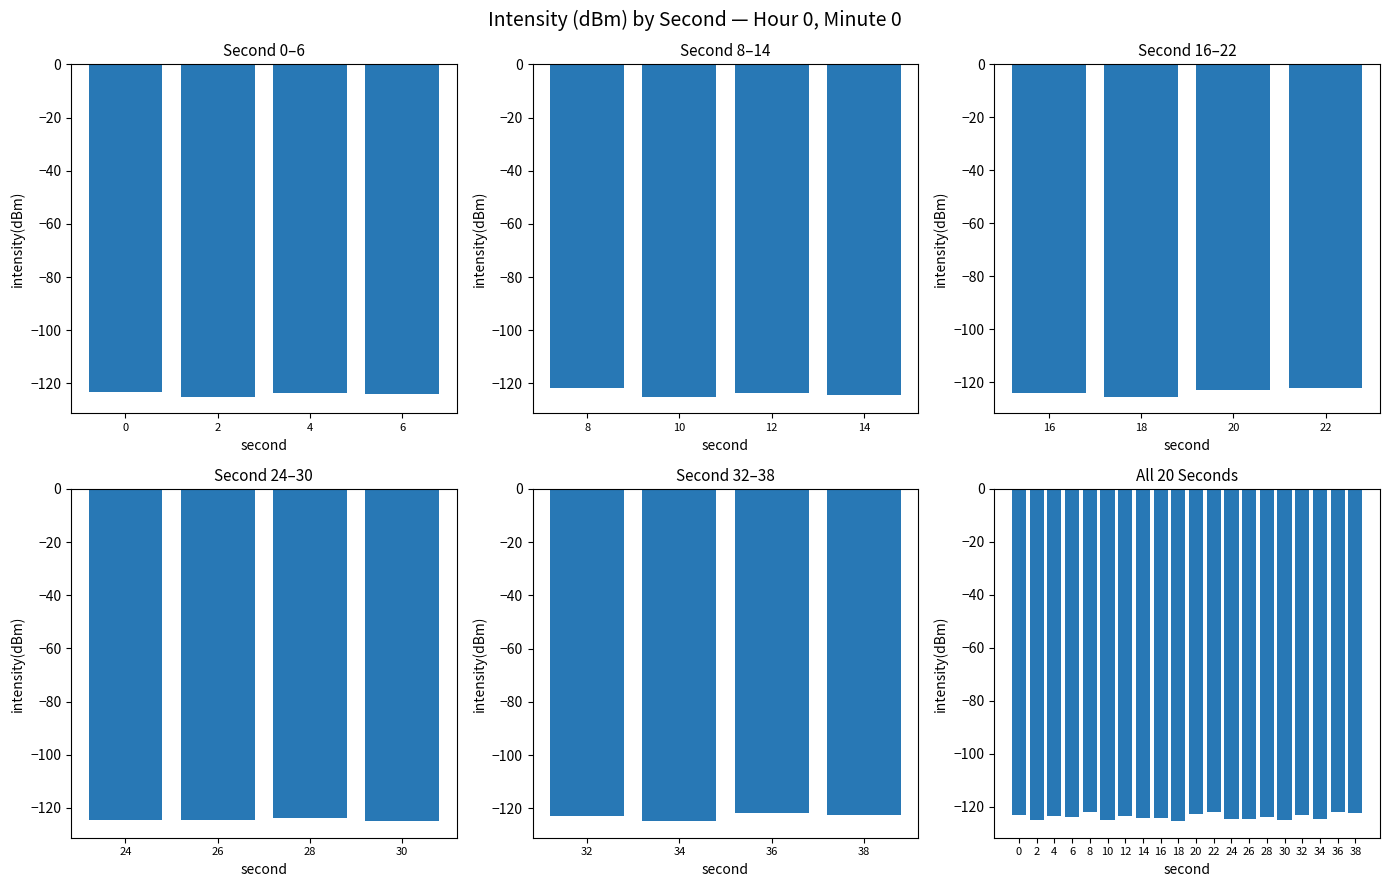

Reading left to right, what are all the values shown in this chart?

-123.3	-125.0	-123.6	-123.9	-121.9	-125.0	-123.4	-124.3	-124.2	-125.4	-122.8	-121.9	-124.5	-124.6	-123.8	-124.9	-122.9	-124.8	-121.9	-122.5